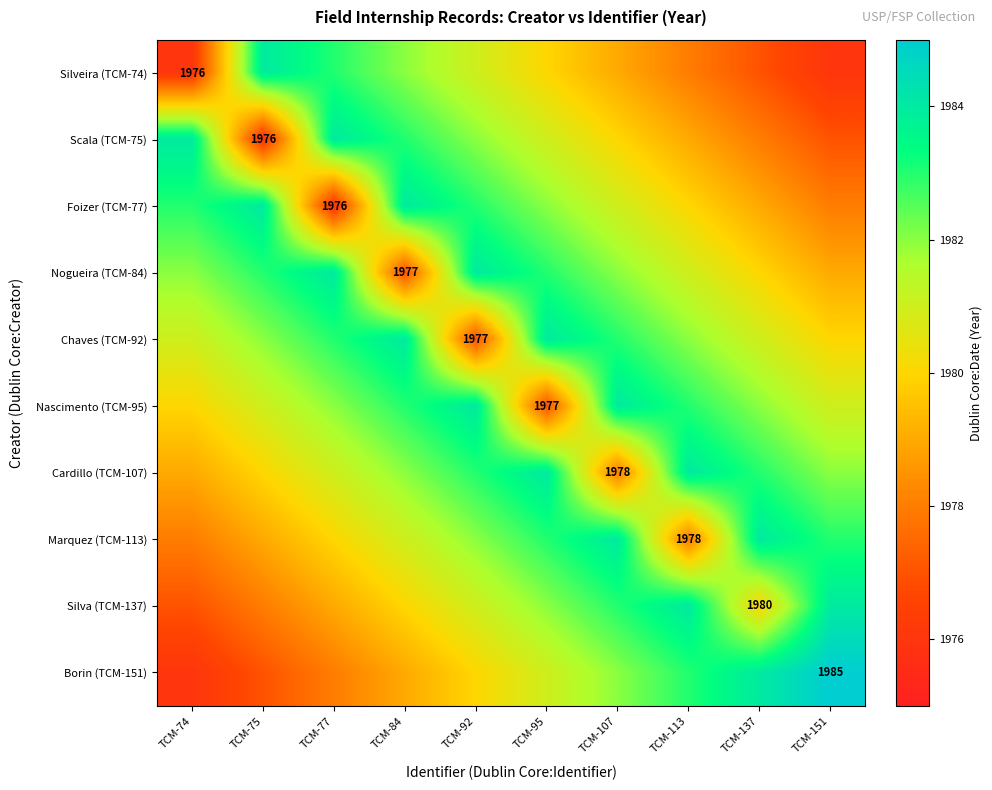

What is the difference between the highest and lowest values at TCM-107?

6